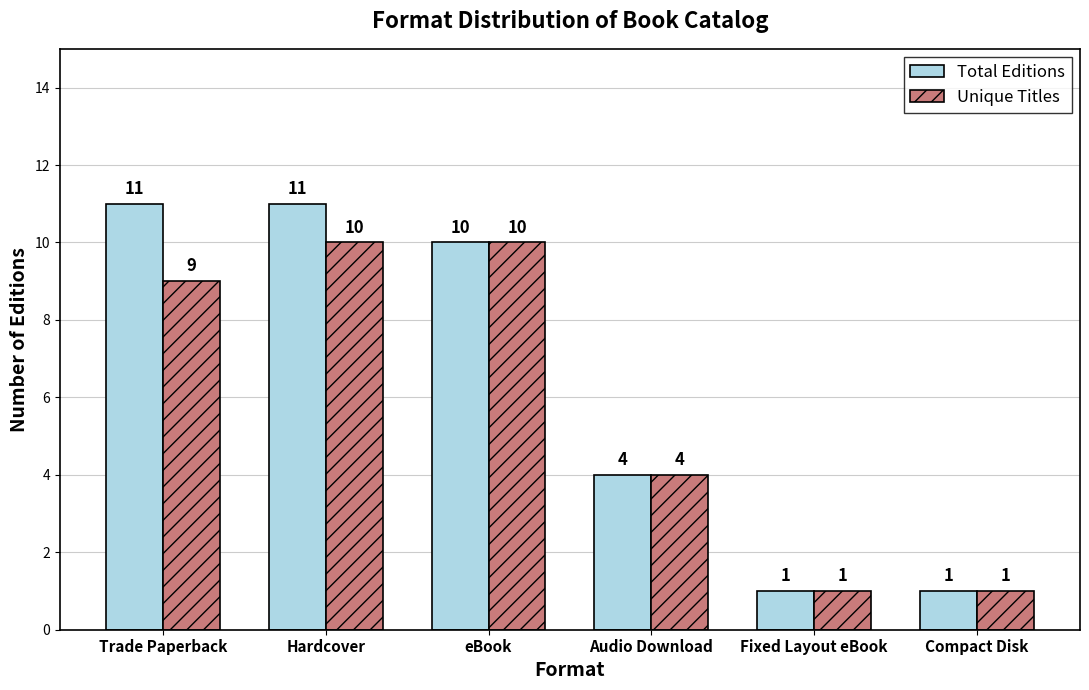

What is the sum of all Unique Titles values?

35